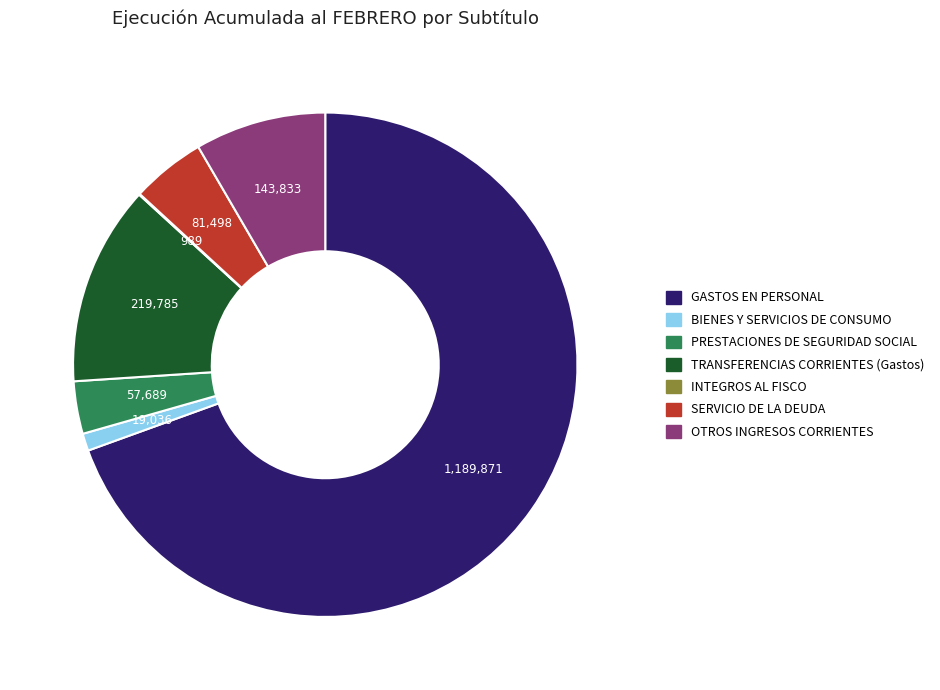

Do BIENES Y SERVICIOS DE CONSUMO and SERVICIO DE LA DEUDA together represent more than half of the pie?

No